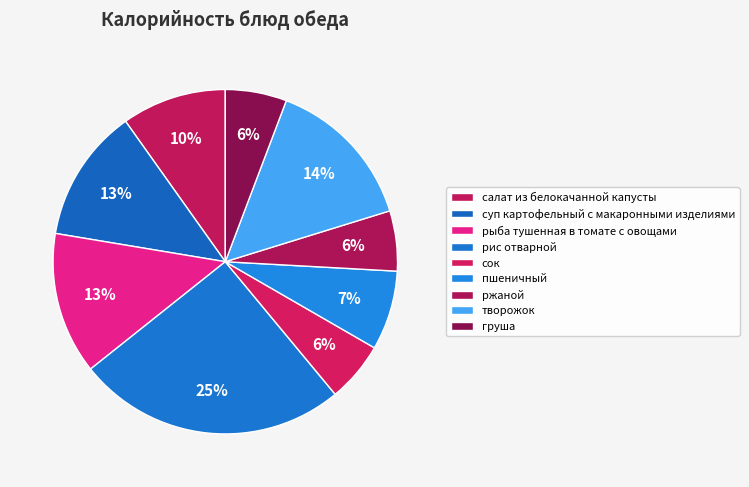

Which slice is the smallest?

сок